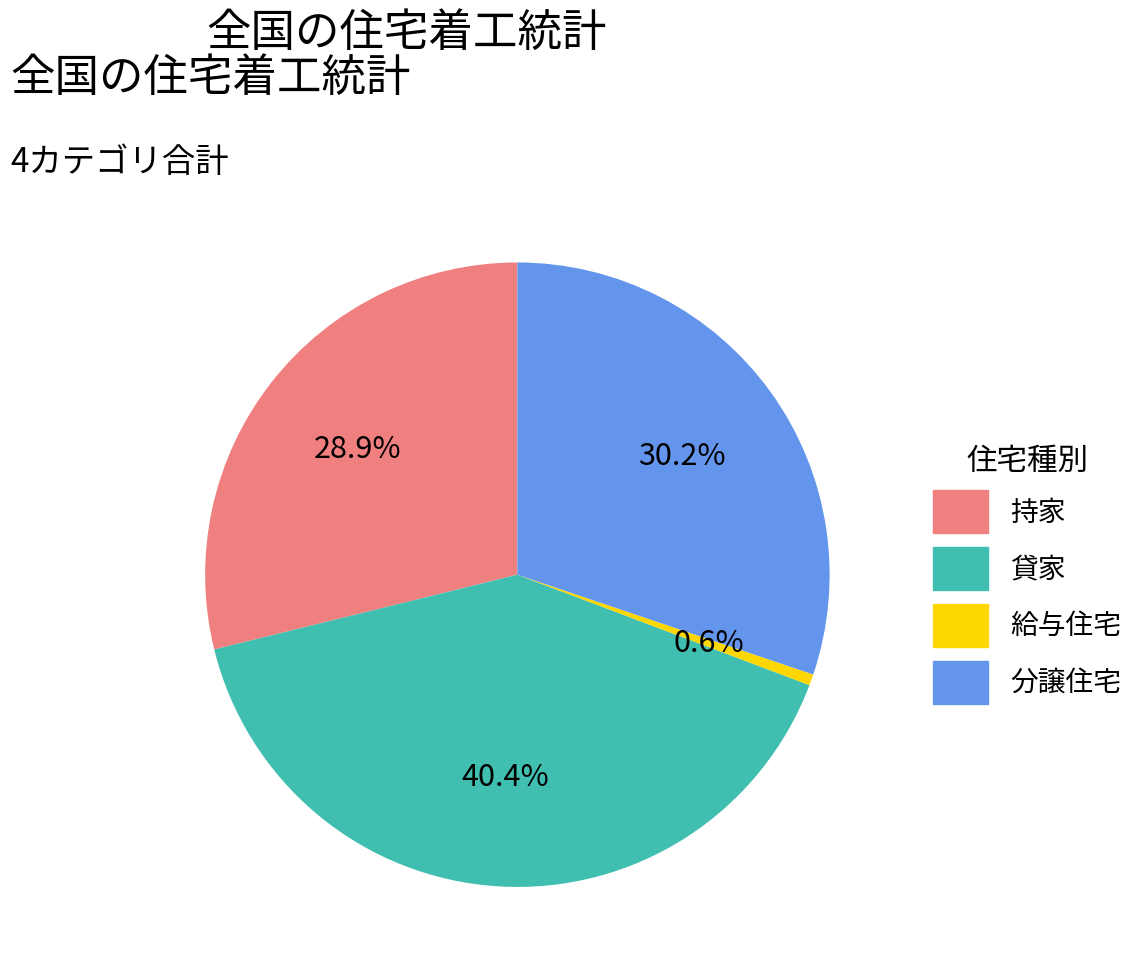

Is it true that 給与住宅 is 11% of the pie?

False